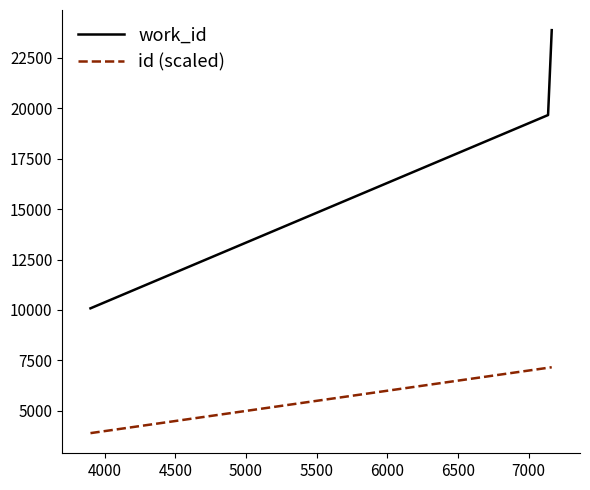

What is the highest value of the id (scaled) series?

7163